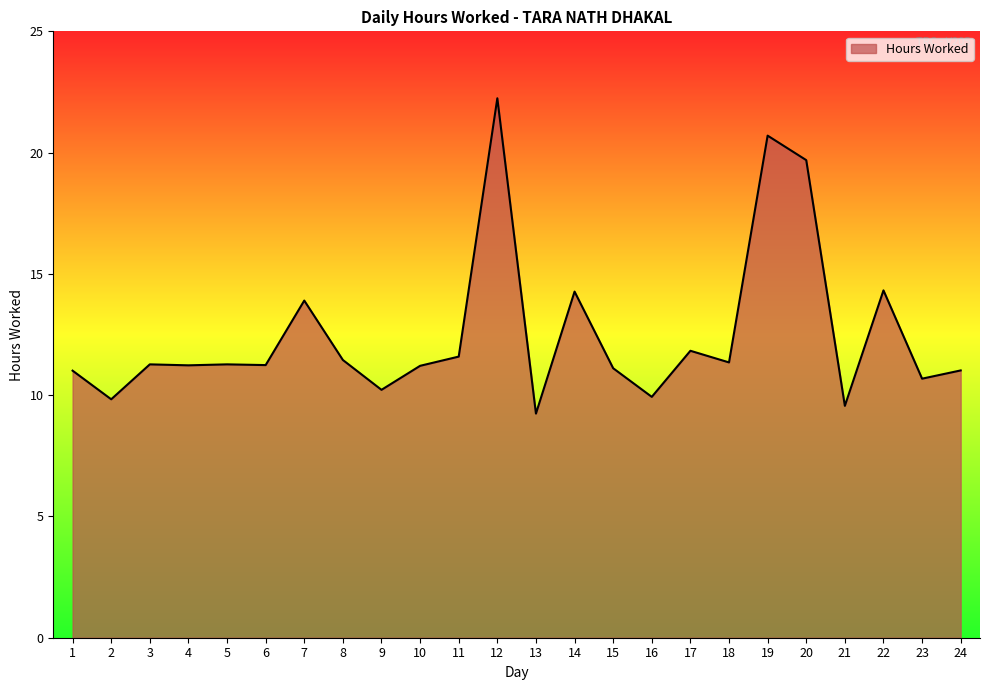

Is it true that the value at 15 is 11.1?

True